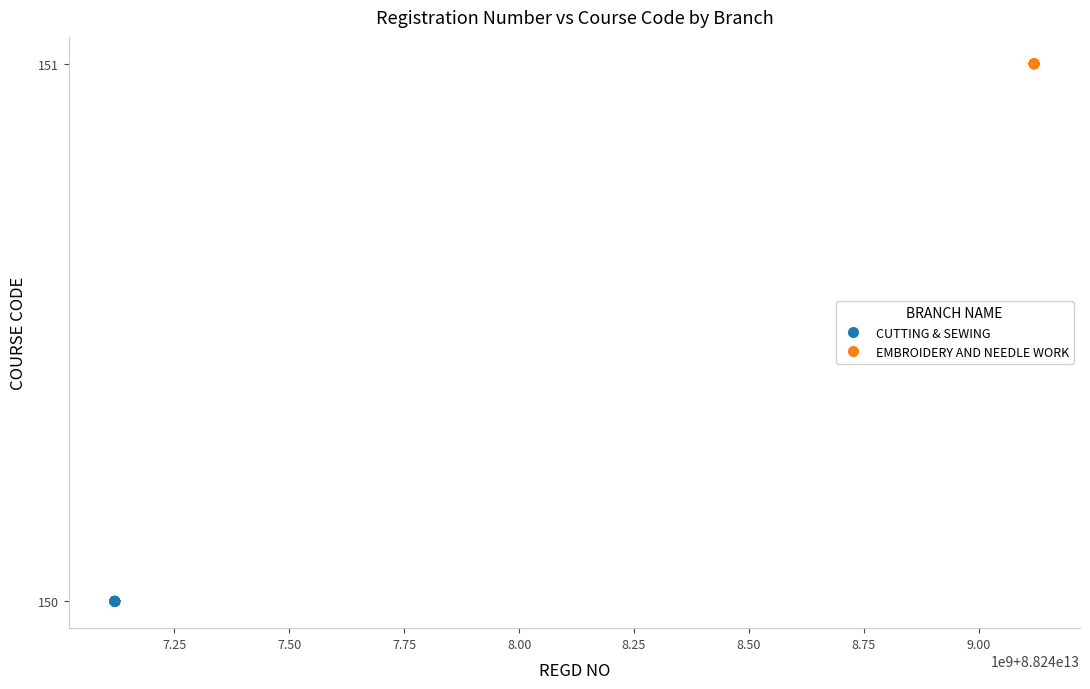

Which series contains the highest Y value?

EMBROIDERY AND NEEDLE WORK